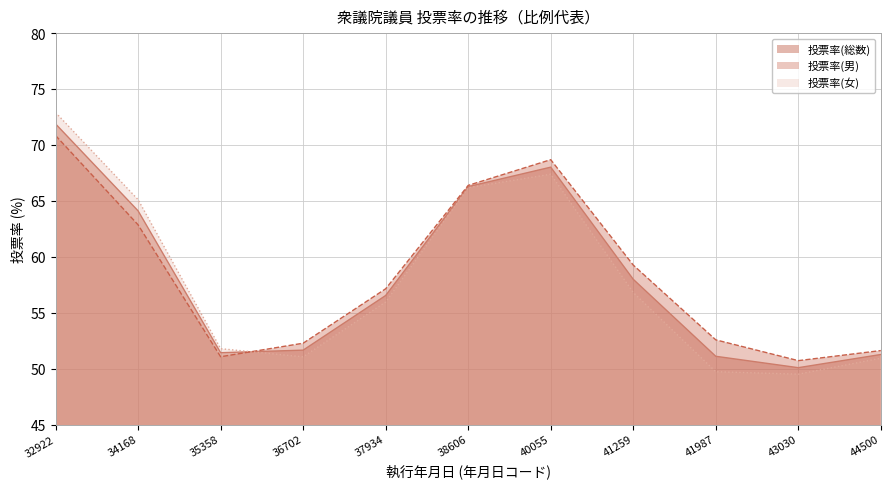

Where does the 投票率(男) series first go above 57?

32922